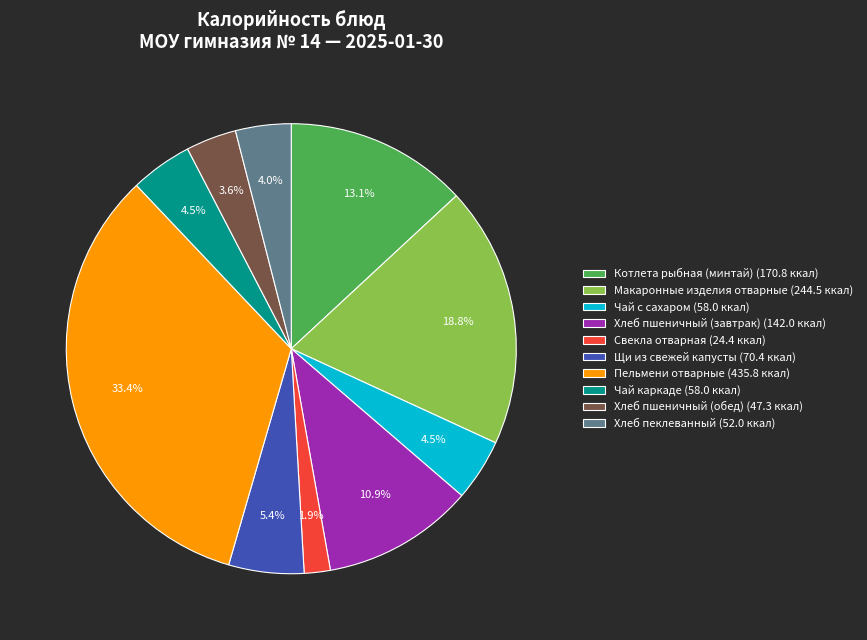

Is there any slice that represents more than half of the pie?

No